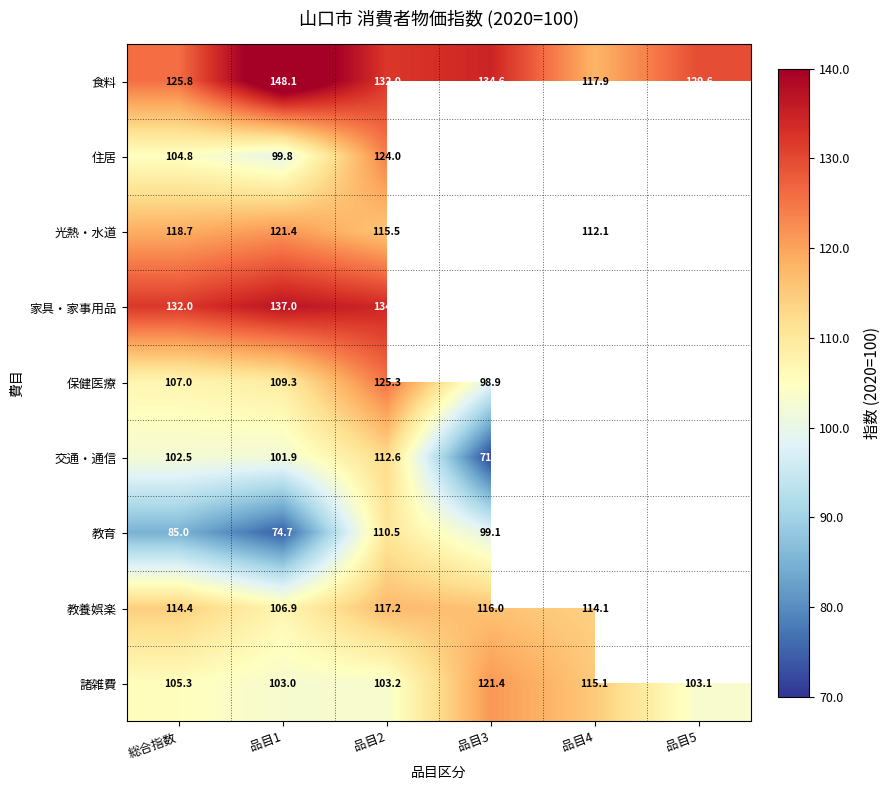

At how many categories does at least one series exceed 95?

6